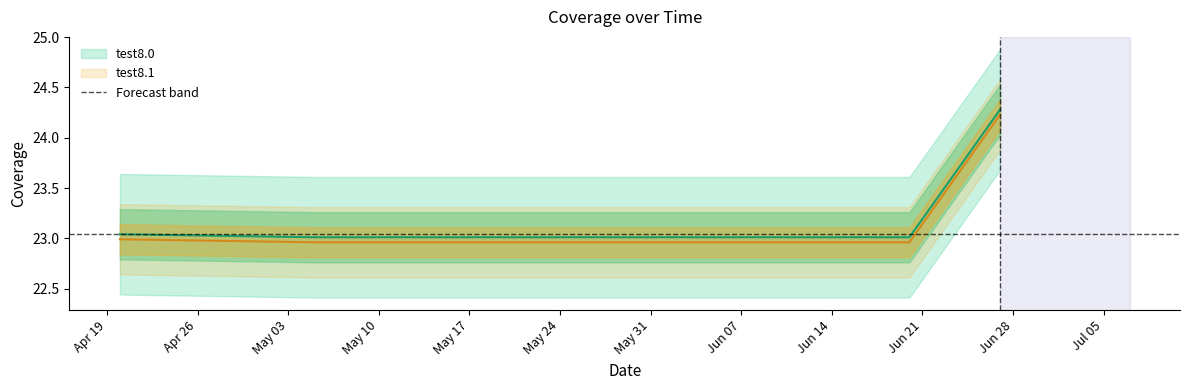

What is the label of the 2nd point from the right?

2022-06-20